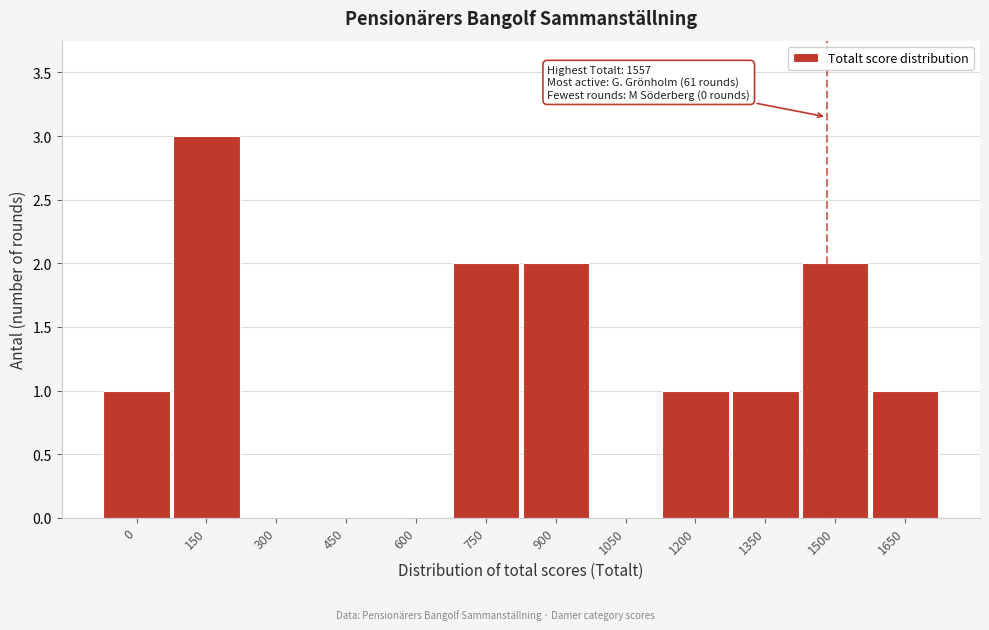

Reading left to right, what are all the values shown in this chart?

0=1	150=3	300=0	450=0	600=0	750=2	900=2	1050=0	1200=1	1350=1	1500=2	1650=1